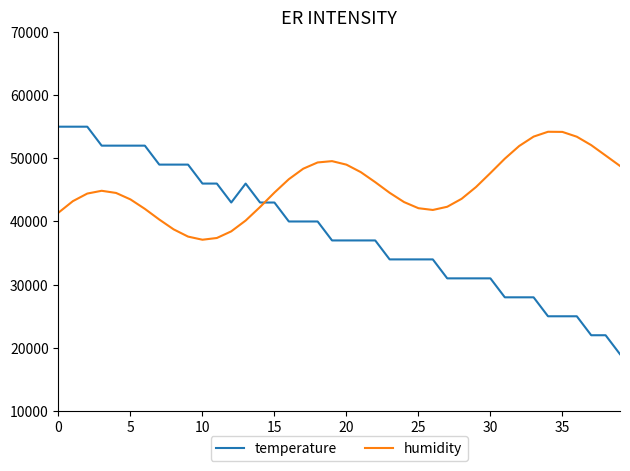

List the series in order of their overall mean, highest first.

humidity, temperature